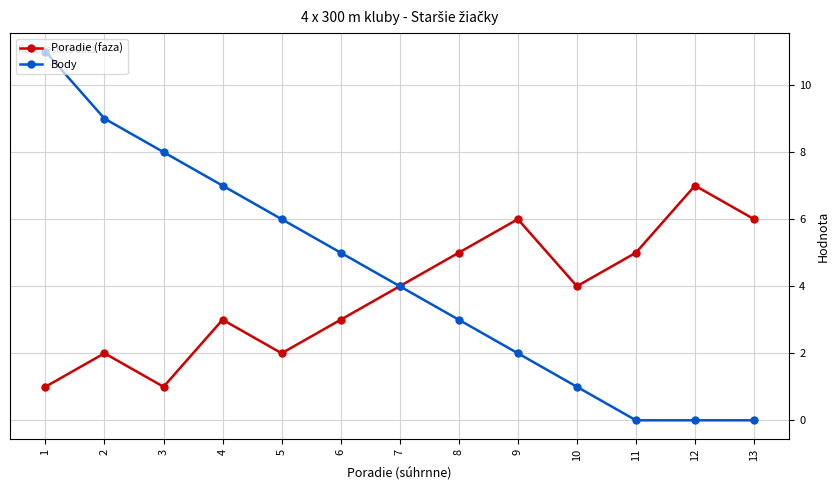

Reading left to right, what are all the values shown in this chart?

Poradie (faza): 1	2	1	3	2	3	4	5	6	4	5	7	6
Body: 11	9	8	7	6	5	4	3	2	1	0	0	0